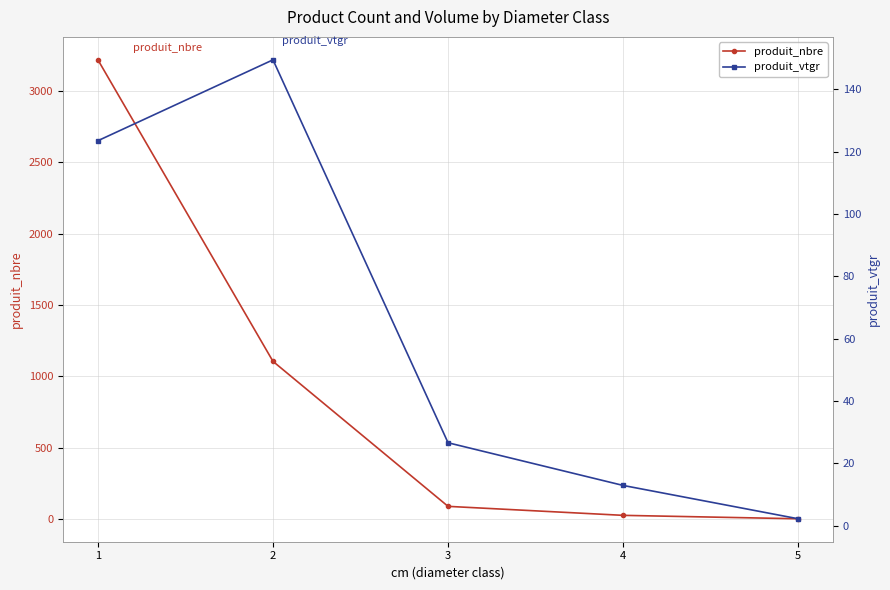

What is the sum of the produit_vtgr values at 2 and 4?

162.4